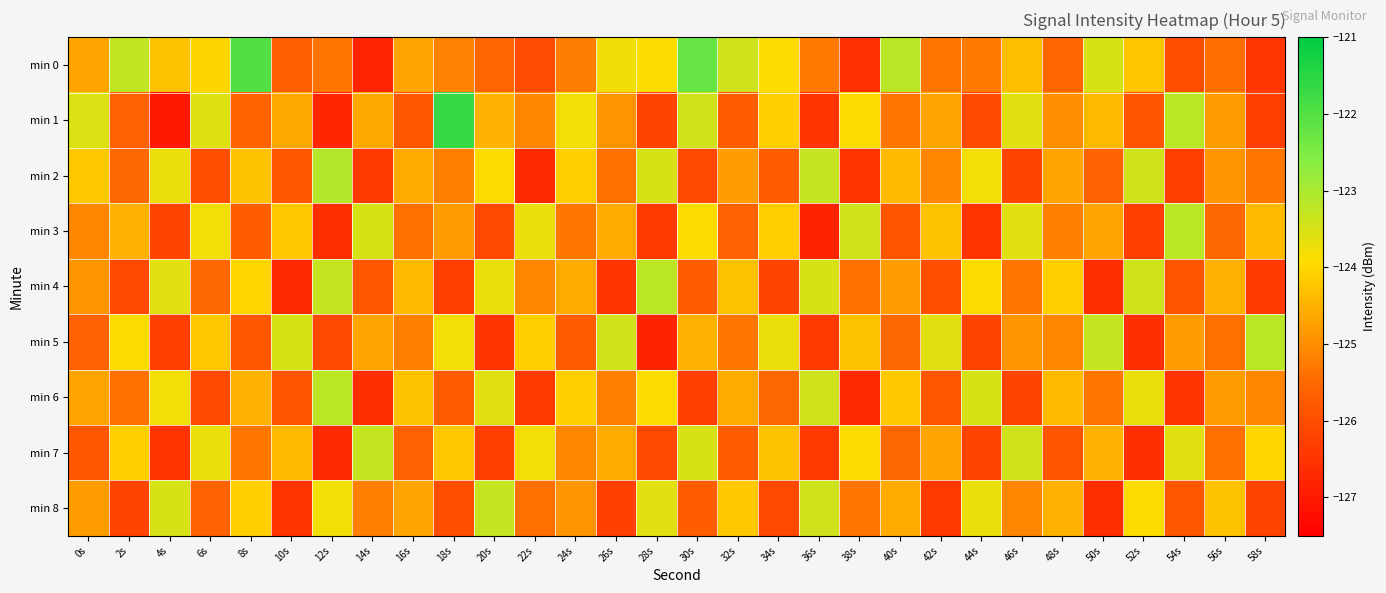

At which category is the sum across all series the highest?

8s